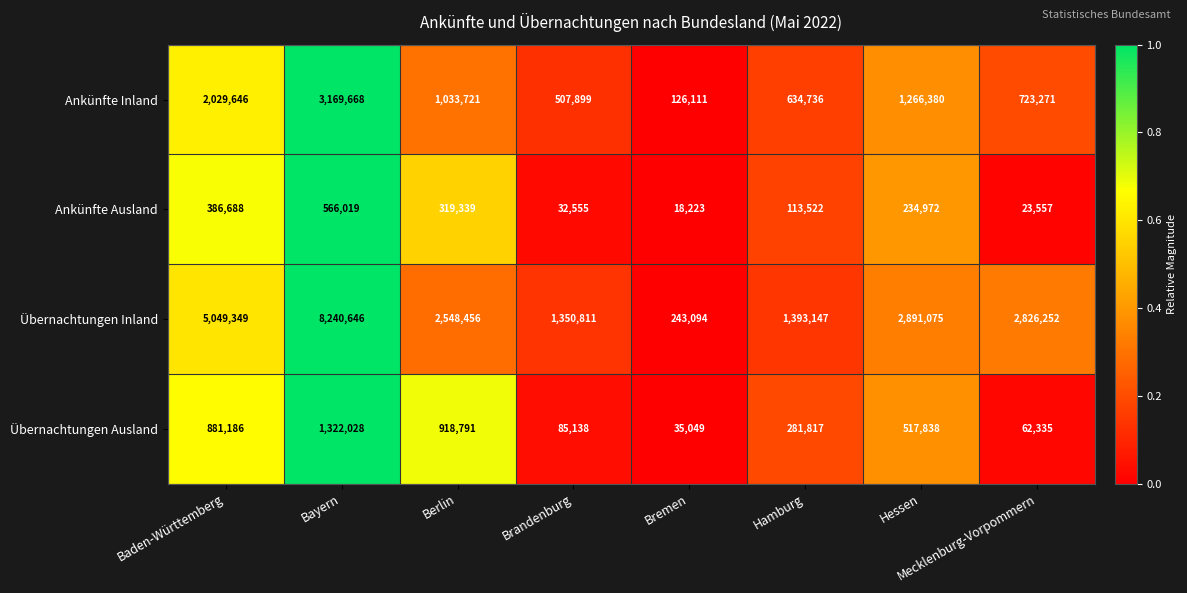

Which series has the largest range (max minus min)?

Übernachtungen Inland